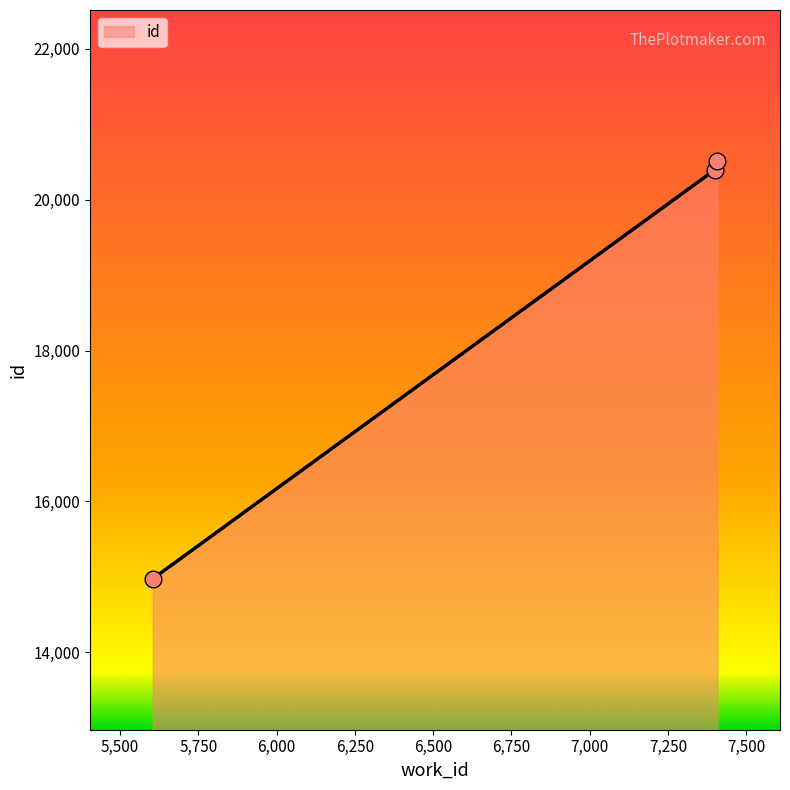

How many lines are shown in the chart?

1